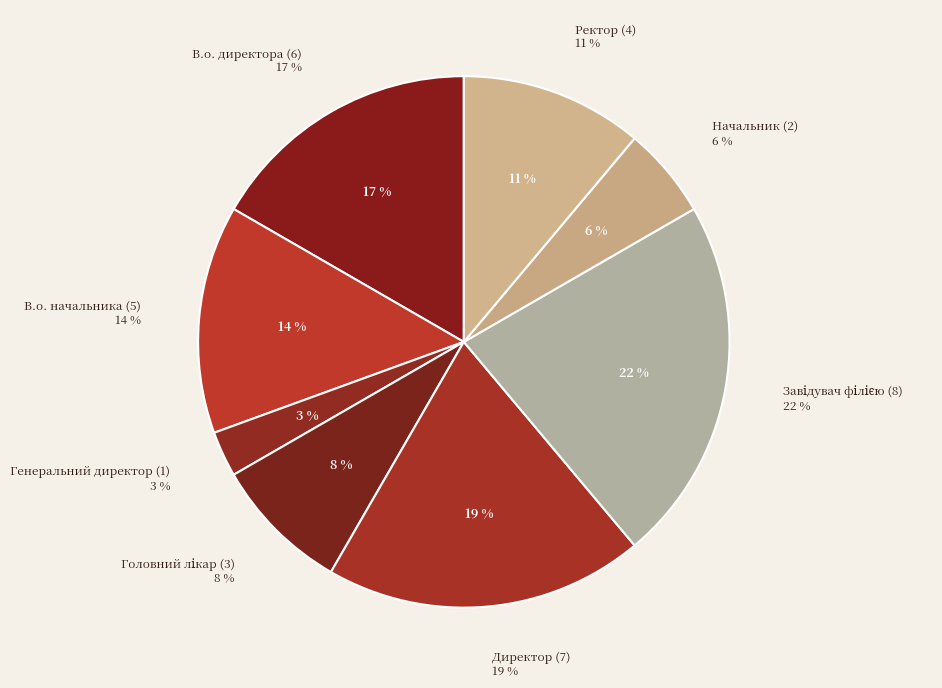

Which category has the biggest portion of the pie?

Завідувач філією